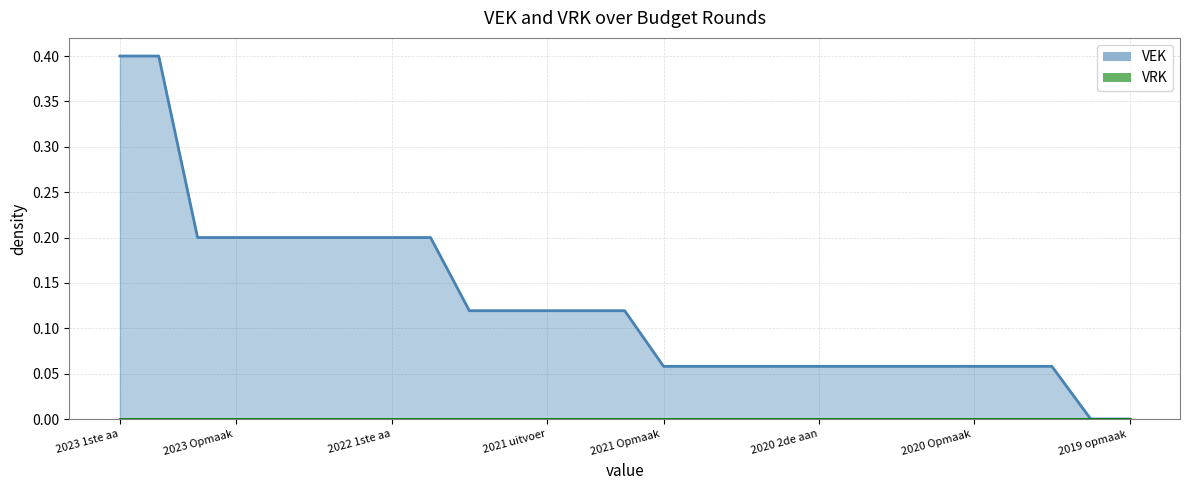

Rank the categories by value from lowest to highest.

2019 opmaak goedgekeurd, 2019 opmaak ontwerp, 2021 Opmaak goedgekeurd, 2021 Opmaak ontwerp, 2020 uitvoering, 2020 2de aanpassing goedgekeurd, 2020 2de aanpassing ontwerp, 2020 1ste aanpassing goedgekeurd, 2020 1ste aanpassing ontwerp, 2020 Opmaak goedgekeurd, 2020 Opmaak ontwerp, 2019 1ste aanpassing goedgekeurd, 2019 1ste aanpassing ontwerp, 2022 Opmaak goedgekeurd, 2022 Opmaak ontwerp, 2021 uitvoering, 2021 1ste aanpassing goedgekeurd, 2021 1ste aanpassing ontwerp, 2023 Opmaak goedgekeurd, 2023 Opmaak ontwerp, 2022 uitvoering, 2022 2de aanpassing goedgekeurd, 2022 2de aanpassing ontwerp, 2022 1ste aanpassing goedgekeurd, 2022 1ste aanpassing ontwerp, 2023 1ste aanpassing goedgekeurd, 2023 1ste aanpassing ontwerp